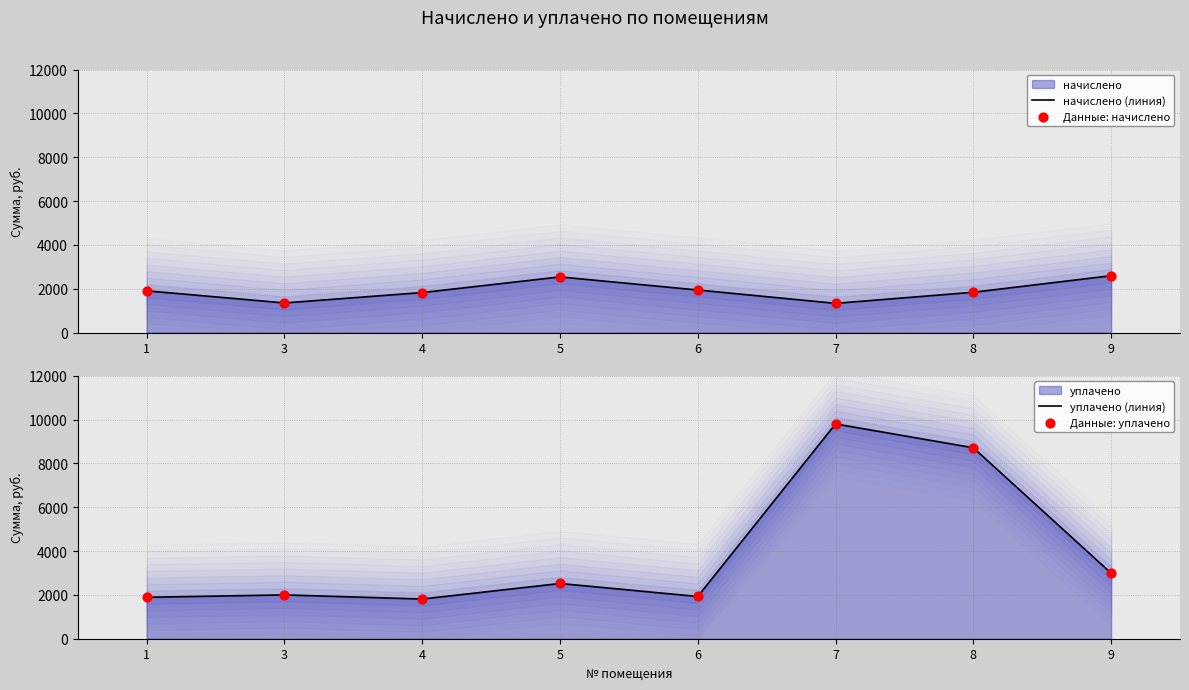

What is the total value across all series at 5?

10112.9